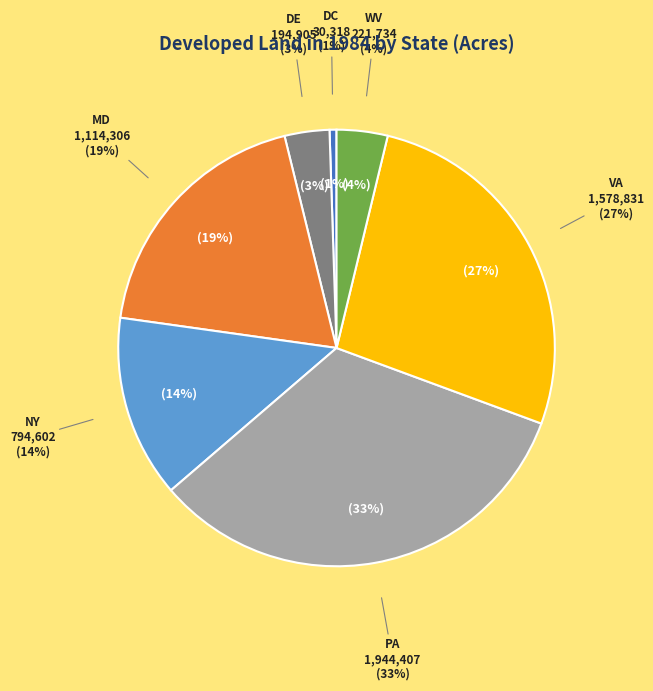

Do DE and PA together represent more than half of the pie?

No